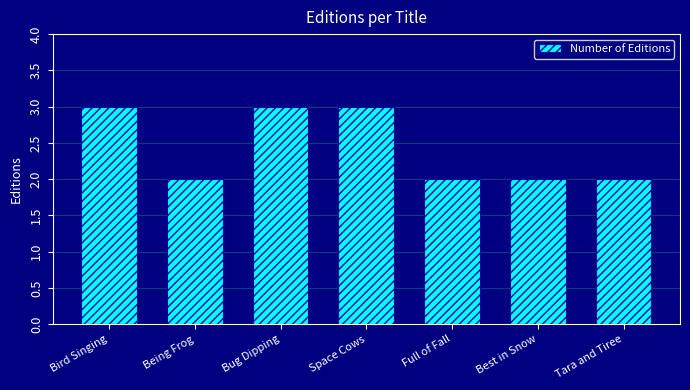

What position from the left is Bug Dipping?

3